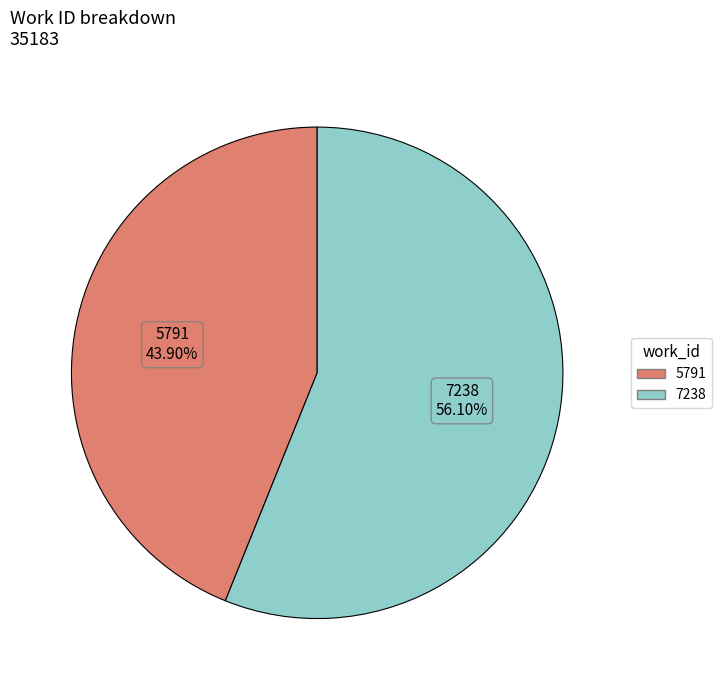

Does any single category account for the majority?

Yes